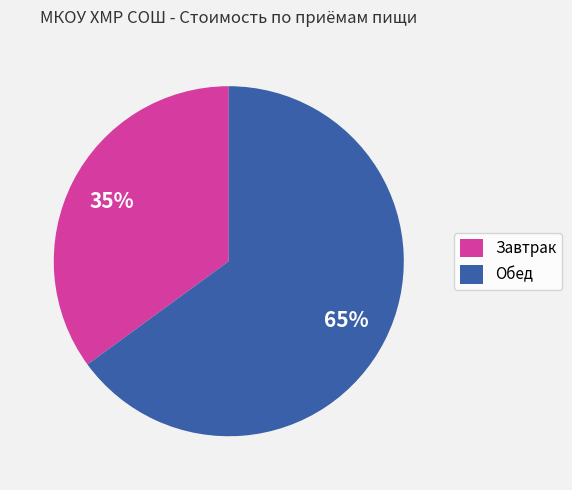

To the nearest percent, what percentage of the pie is Обед?

65%